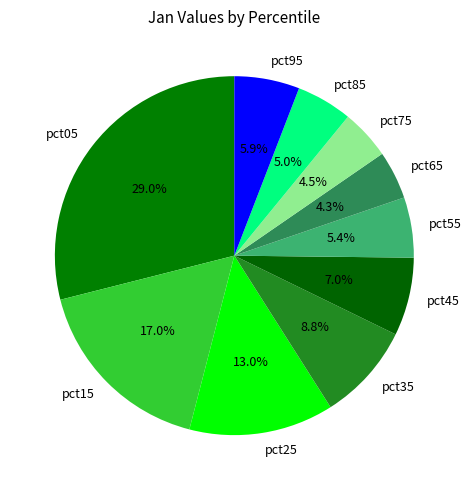

What portion of the pie excludes pct75?

95.5%